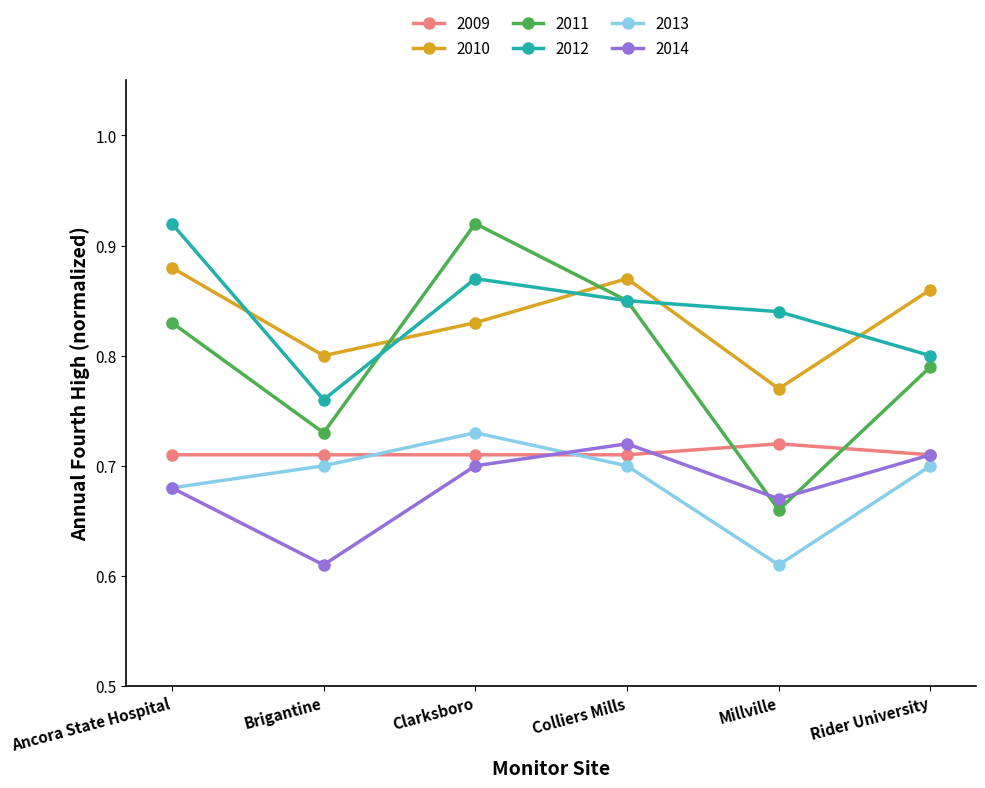

Which series changed the most between Ancora State Hospital and Colliers Mills?

2012